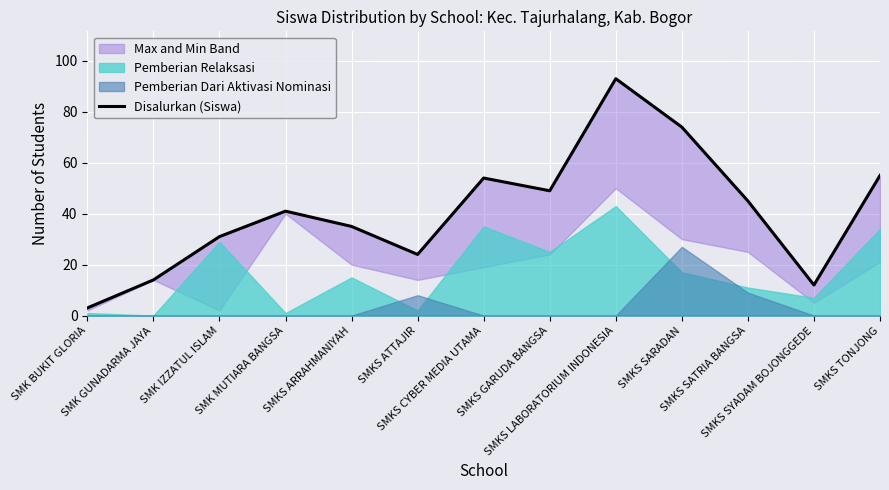

What value does the data have at SMKS ARRAHMANIYAH?

35